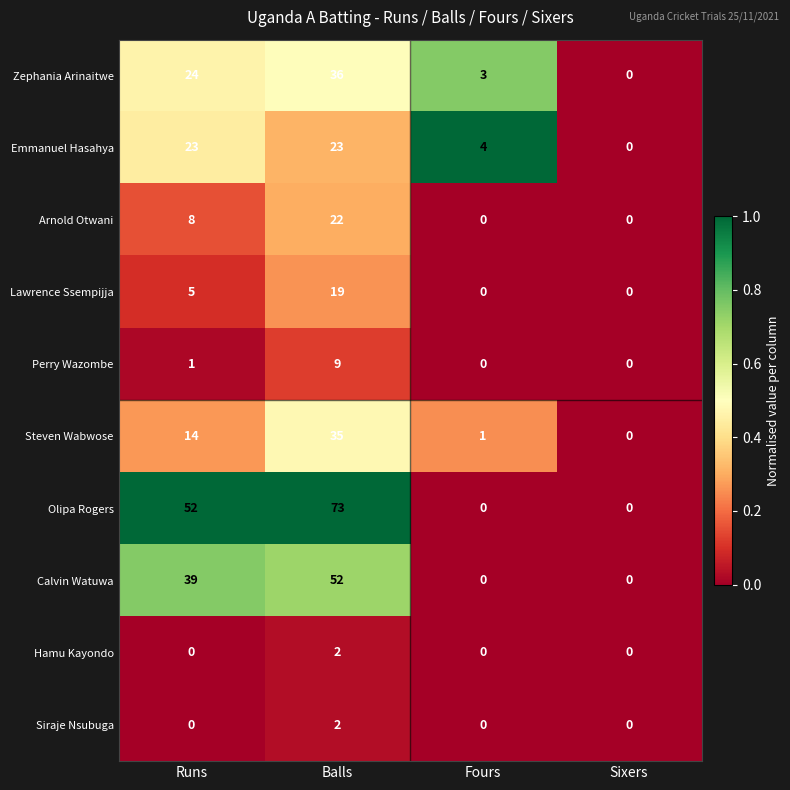

At which category is the sum across all series the highest?

Balls